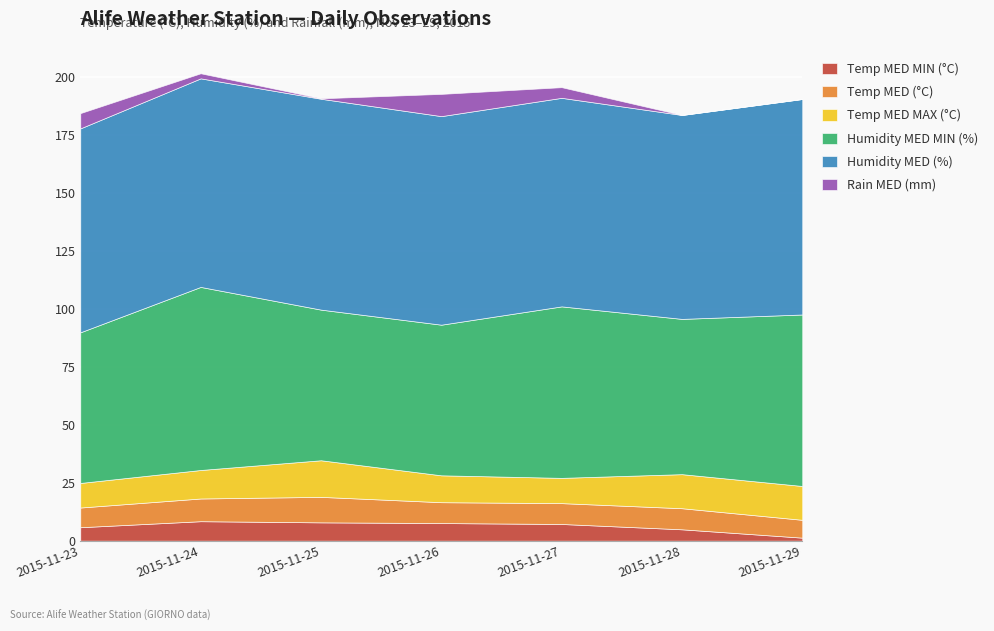

What is the average value of the Humidity MED MIN (%) series?

69.9